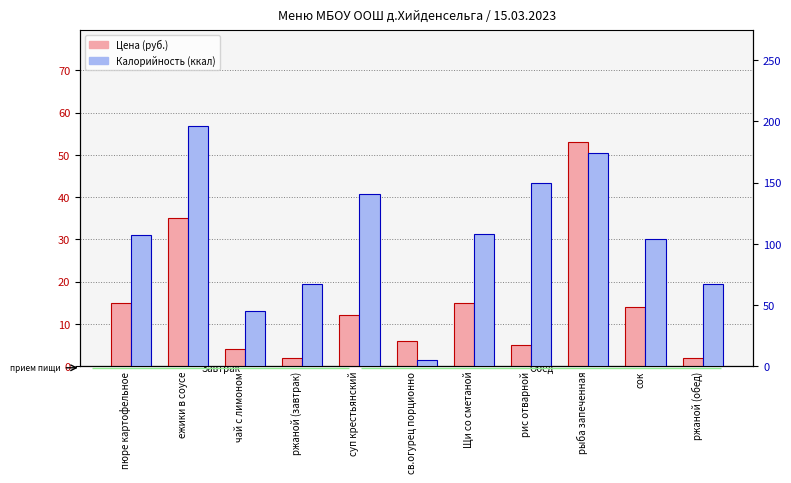

Is it true that Калорийность equals 108 at Щи со сметаной?

True